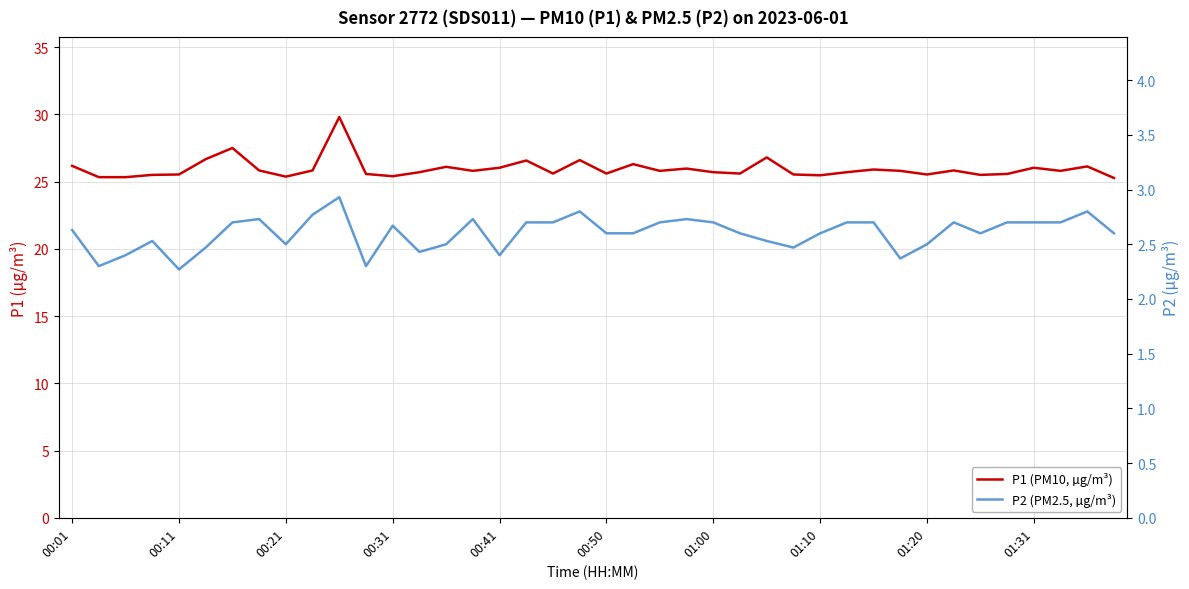

What is the difference between the maximum and second lowest values in the P2 (PM2.5, µg/m³) series?

0.6